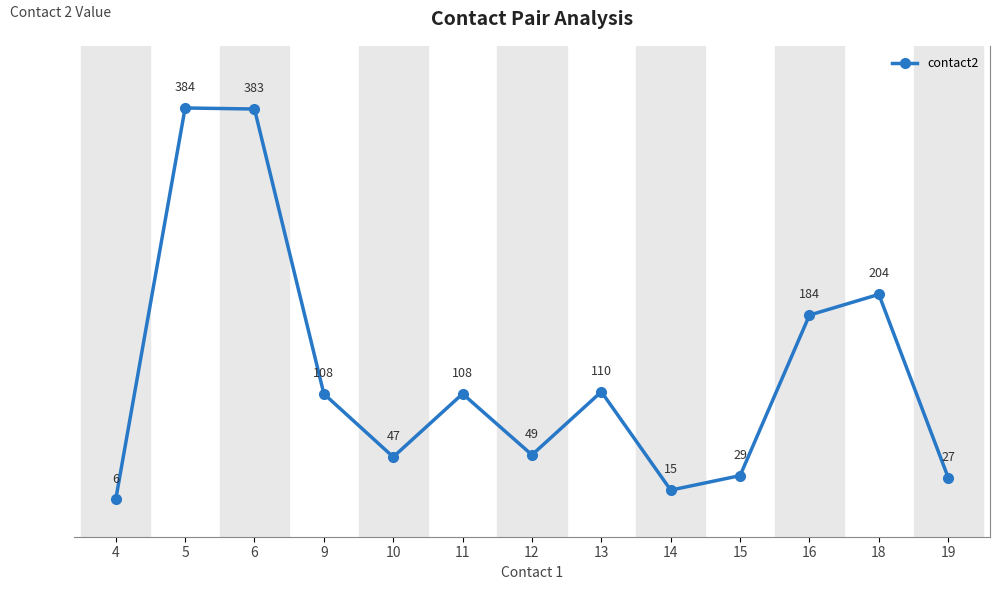

Where is the data nearest to the value 195?

18